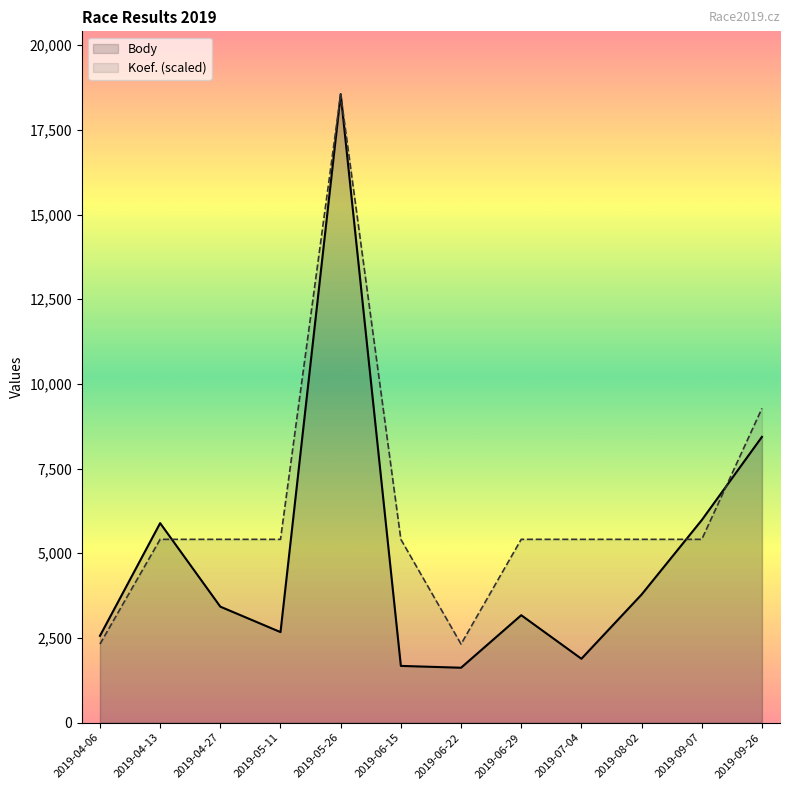

What is the total value across all series at 2019-05-26?

37108.0